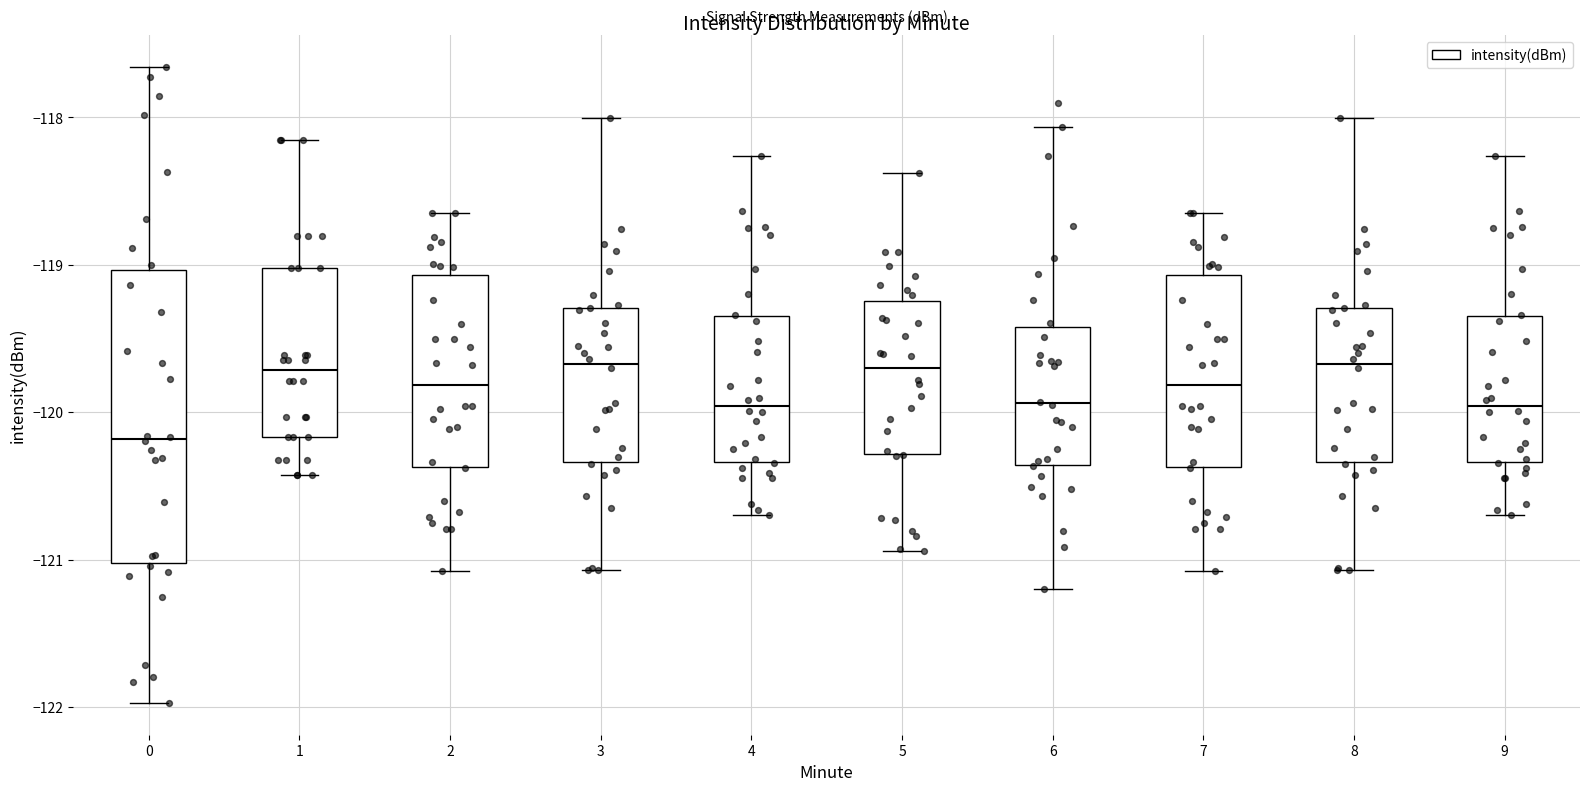

Reading left to right, transcribe this box plot: for each box, give where its median line is, the range the box spans, and where its two whiskers end, as read against the y-axis. The values are not printed on the chart, so give them approximately, as read against the axis.

0: median -120.2, box -121.0 to -119.0, whiskers -122.0 to -117.7
1: median -119.7, box -120.2 to -119.0, whiskers -120.4 to -118.2
2: median -119.8, box -120.4 to -119.1, whiskers -121.1 to -118.6
3: median -119.7, box -120.3 to -119.3, whiskers -121.1 to -118.0
4: median -120.0, box -120.3 to -119.3, whiskers -120.7 to -118.3
5: median -119.7, box -120.3 to -119.2, whiskers -120.9 to -118.4
6: median -119.9, box -120.4 to -119.4, whiskers -121.2 to -118.1
7: median -119.8, box -120.4 to -119.1, whiskers -121.1 to -118.6
8: median -119.7, box -120.3 to -119.3, whiskers -121.1 to -118.0
9: median -120.0, box -120.3 to -119.3, whiskers -120.7 to -118.3